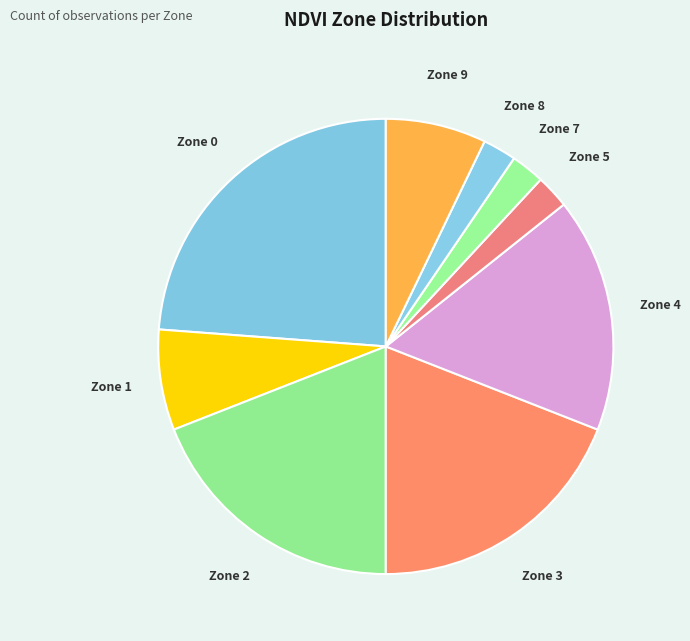

Does any single category account for the majority?

No